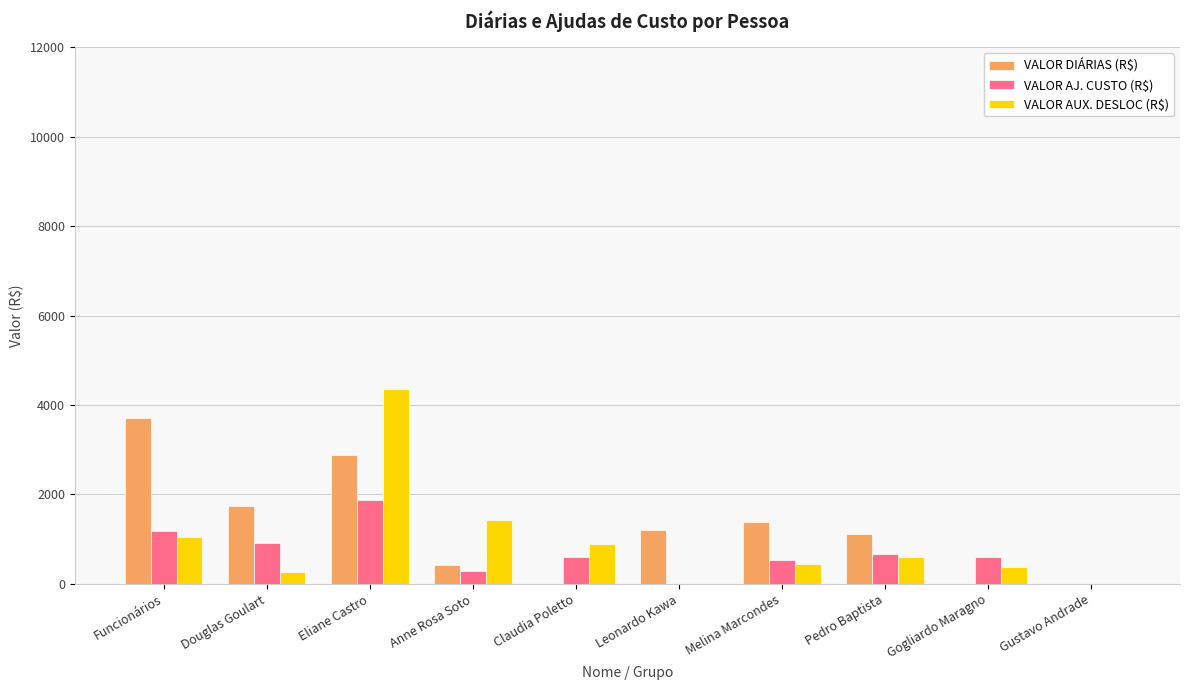

How many data points does each series have?

10